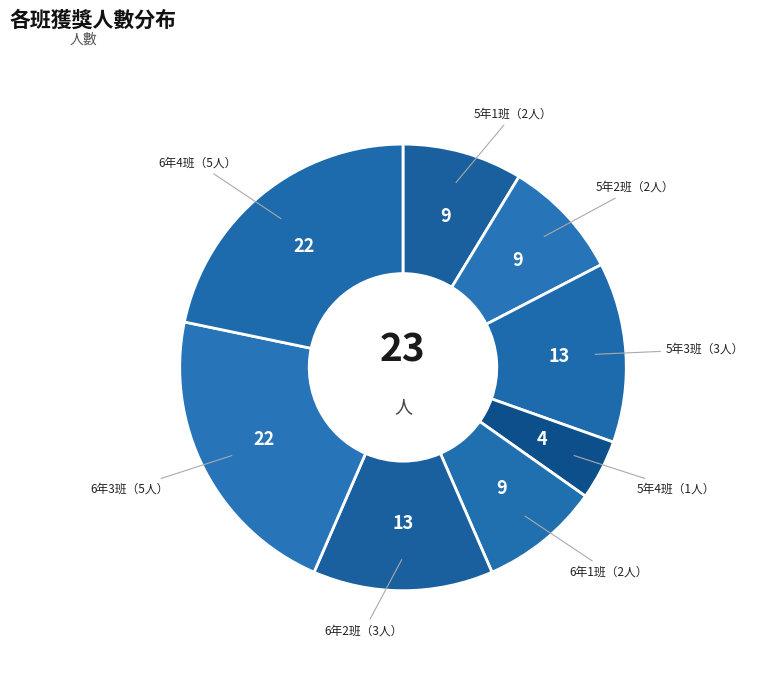

How many segments does this pie chart have?

8